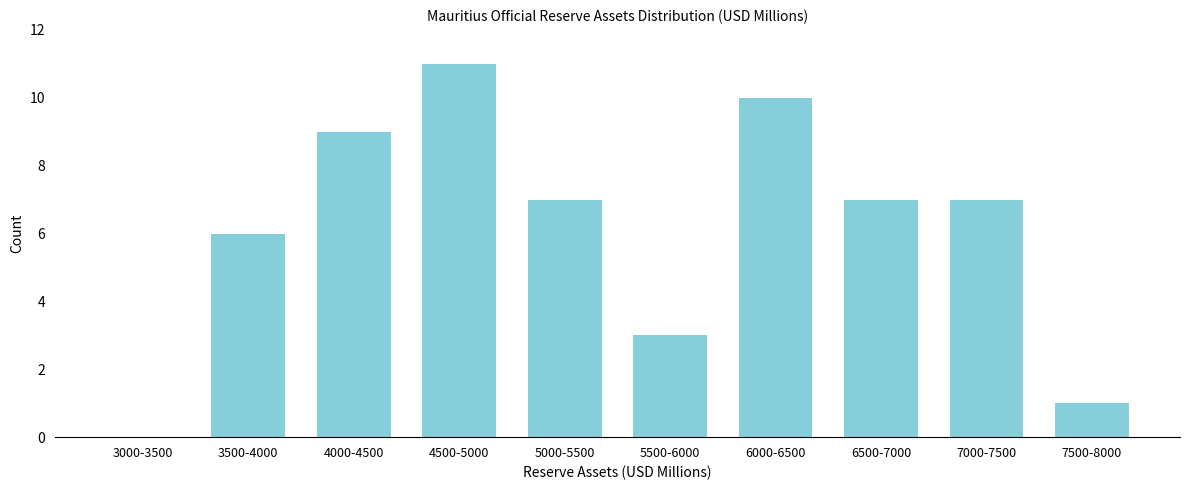

Reading right to left, extract all data points from this chart.

7500-8000=1	7000-7500=7	6500-7000=7	6000-6500=10	5500-6000=3	5000-5500=7	4500-5000=11	4000-4500=9	3500-4000=6	3000-3500=0